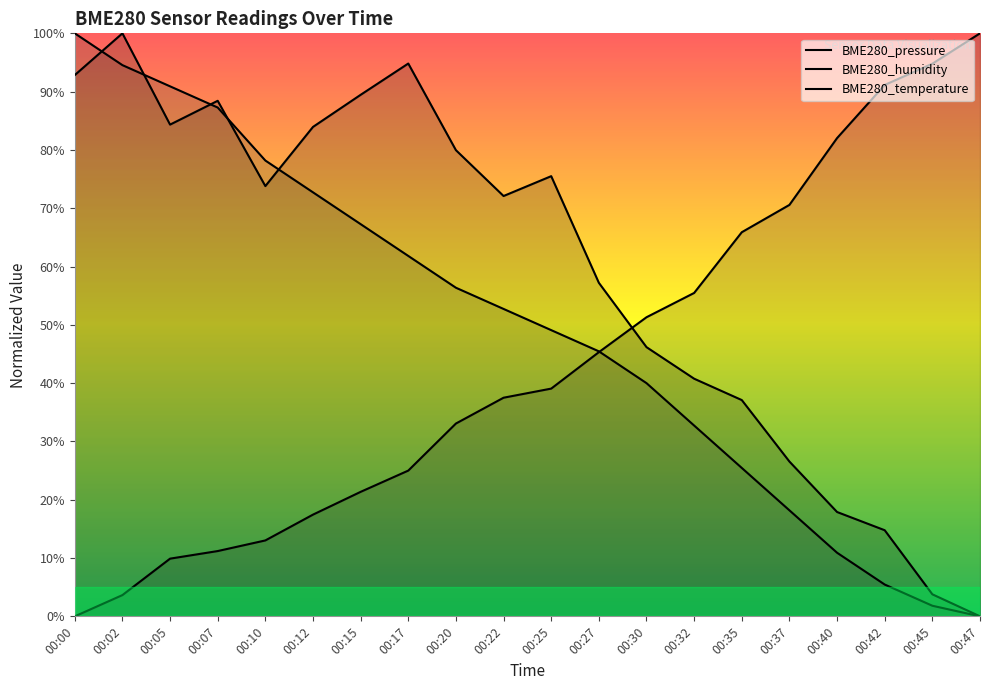

Which series has the largest total across all categories?

BME280_pressure